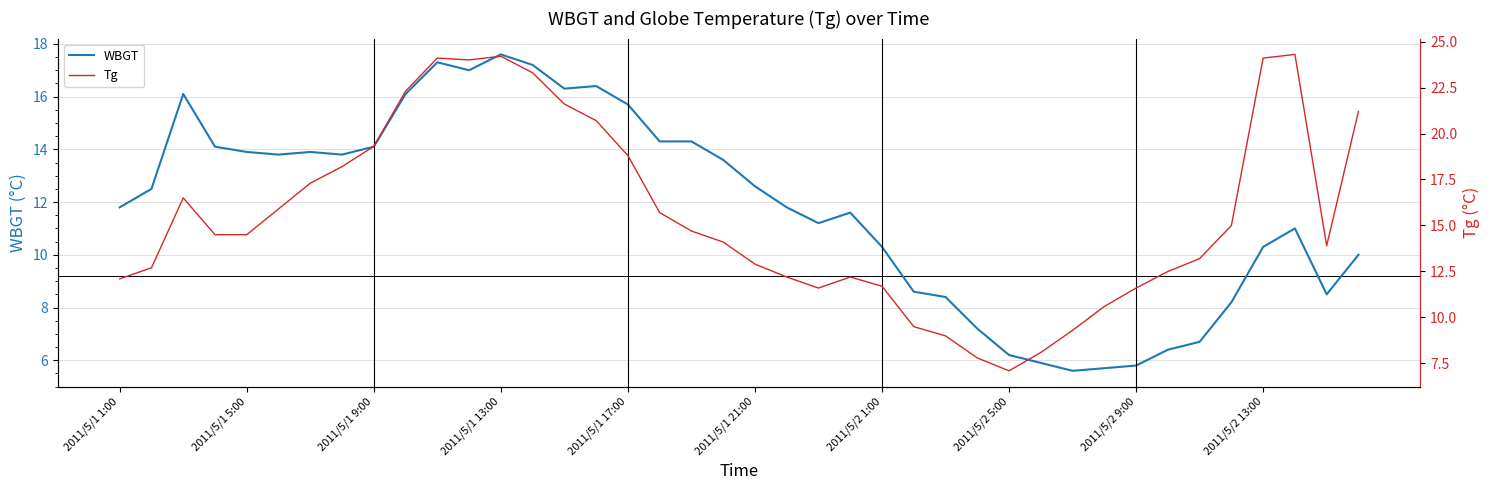

Rank the series at 34 from highest to lowest value.

Tg, WBGT